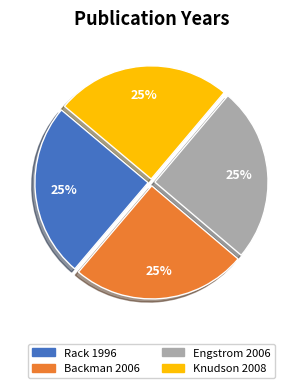

Is Engstrom 2006 the majority of the pie?

No